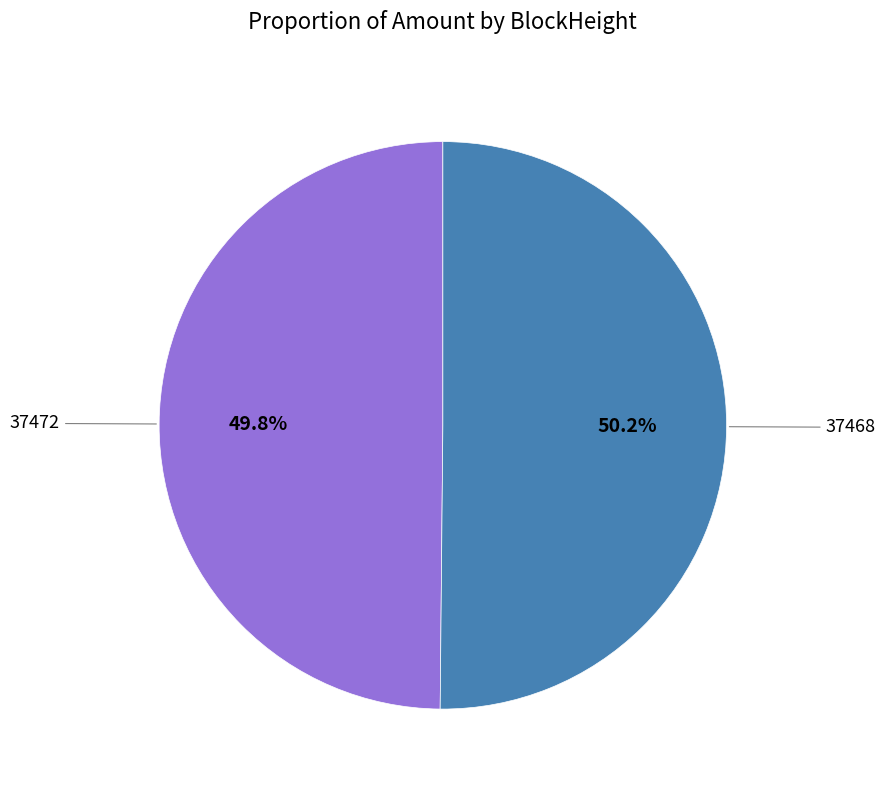

Is there a majority slice in this chart?

Yes